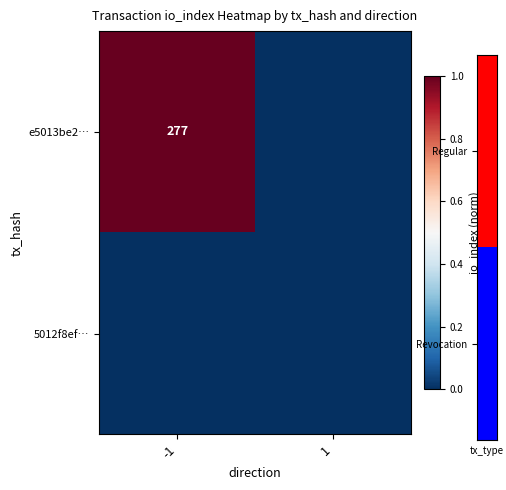

Is it true that e5013be2… equals 378 at -1?

False